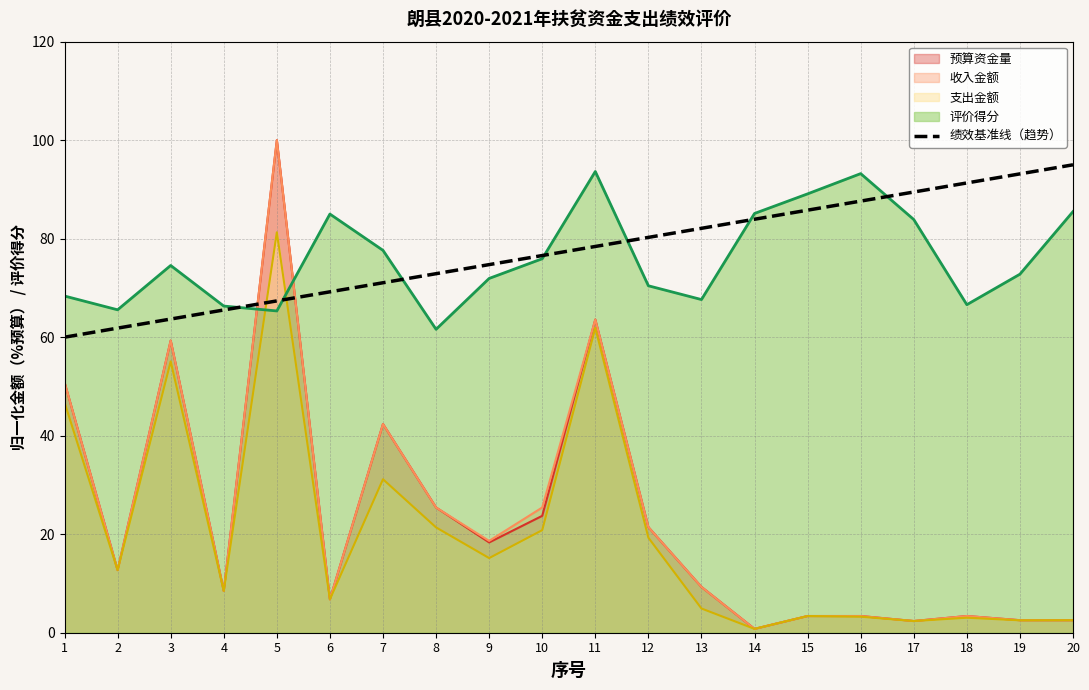

Count the number of values greater than 78.

10